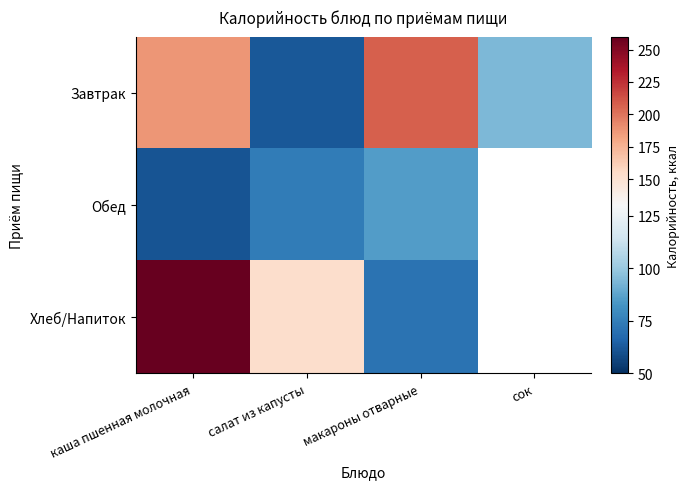

What is the average value of the салат из капусты series?

96